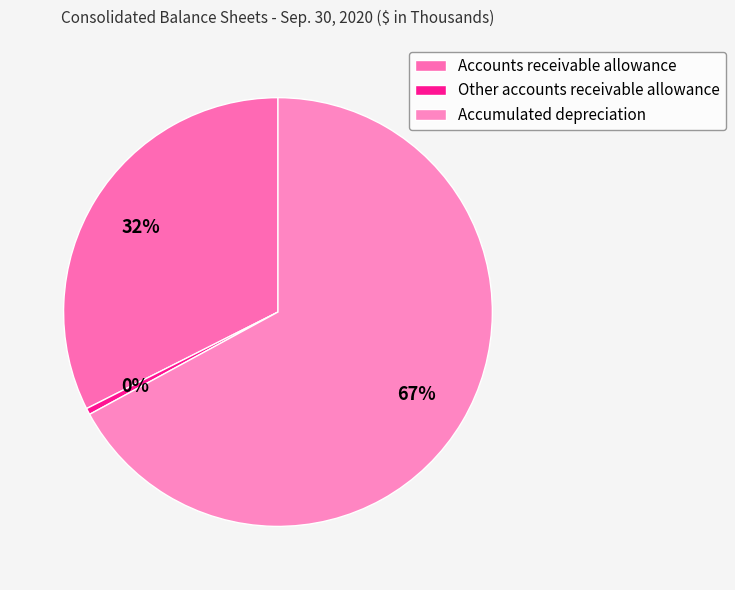

Count the number of slices in the pie.

3